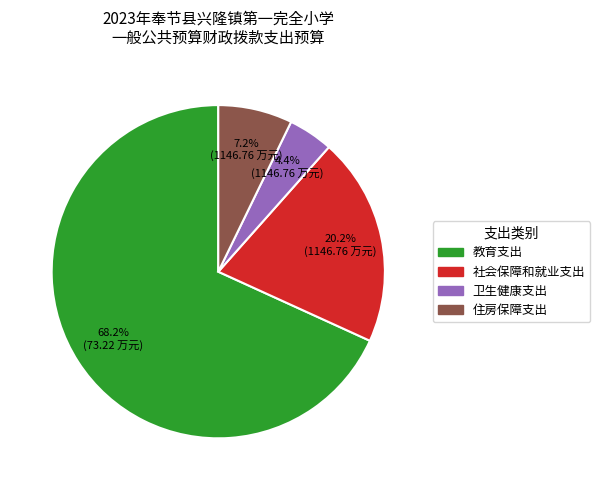

To the nearest percent, what percentage of the pie is 卫生健康支出?

4%